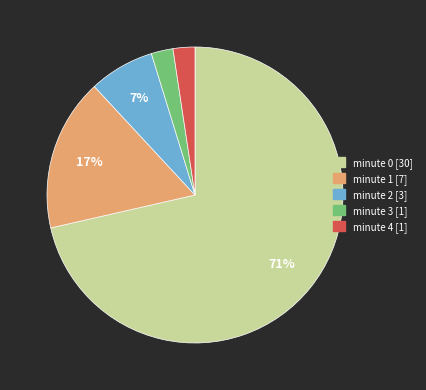

Which category has the biggest portion of the pie?

minute 0